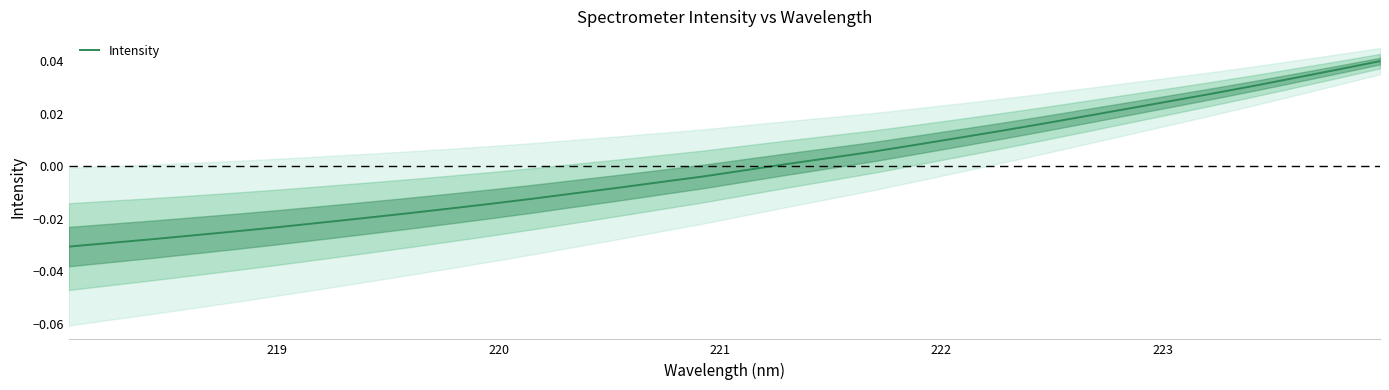

How many negative values are there?

17